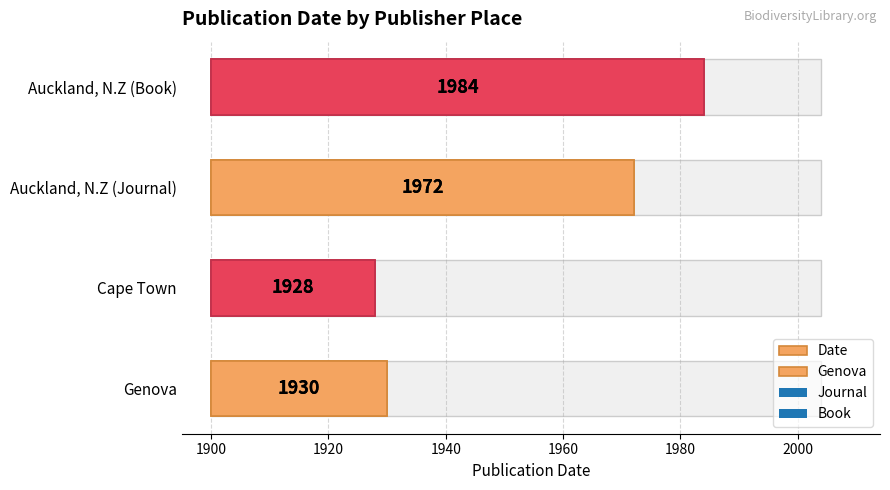

Read the value at Auckland, N.Z (Book), to the nearest 10.

80